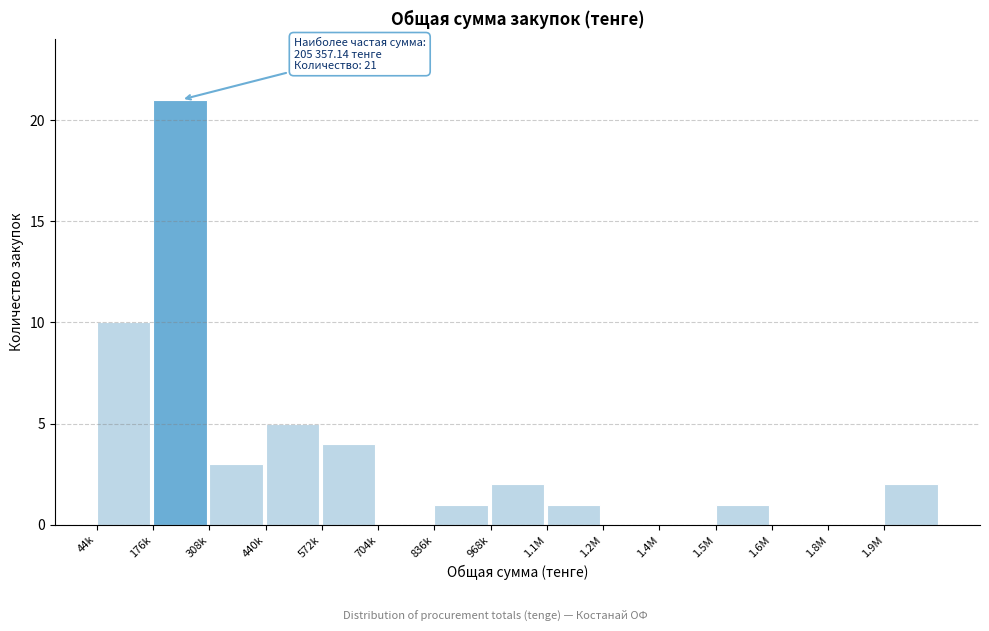

Reading right to left, list all the values displayed in this chart.

1.9M=2	1.8M=0	1.6M=0	1.5M=1	1.4M=0	1.2M=0	1.1M=1	968k=2	836k=1	704k=0	572k=4	440k=5	308k=3	176k=21	44k=10